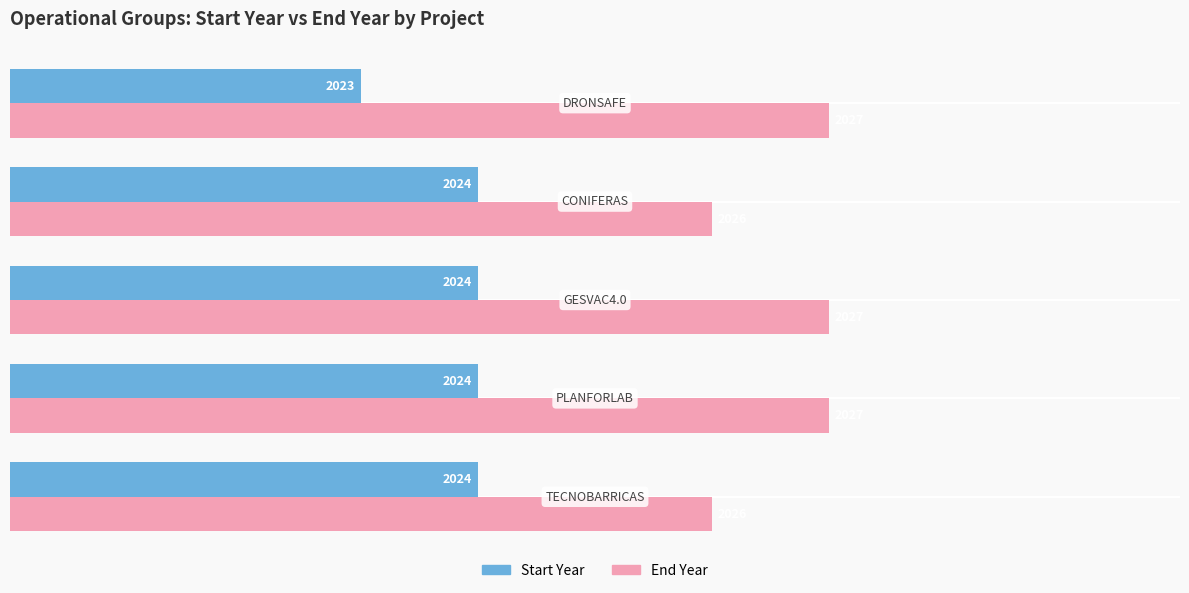

Count the number of data series in this chart.

2